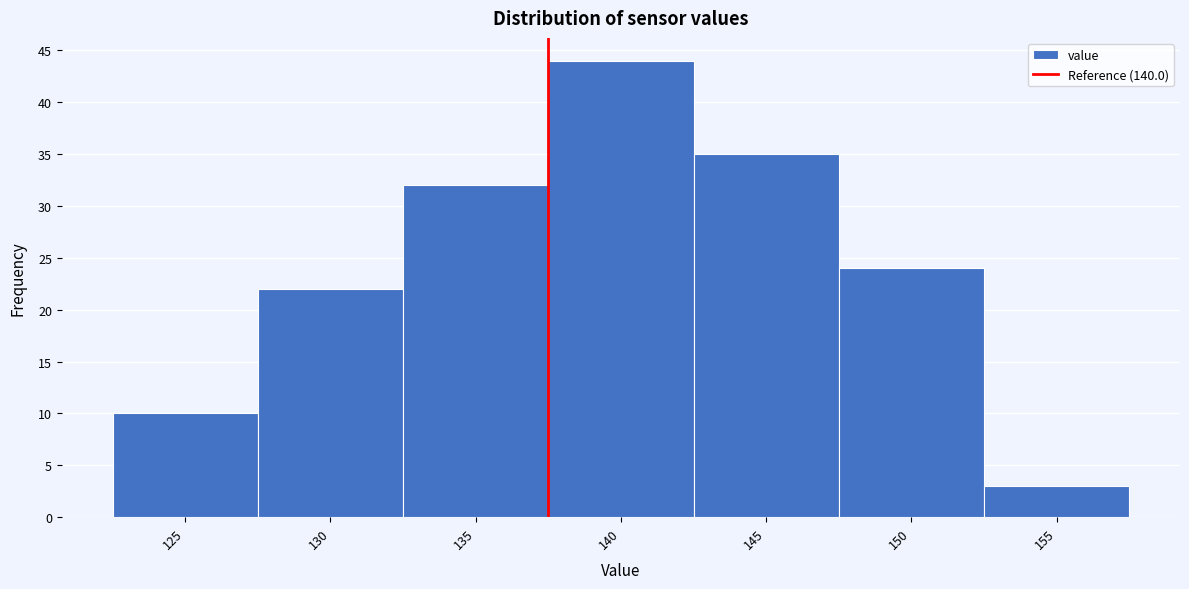

Reading left to right, list all the values displayed in this chart.

125=10	130=22	135=32	140=44	145=35	150=24	155=3